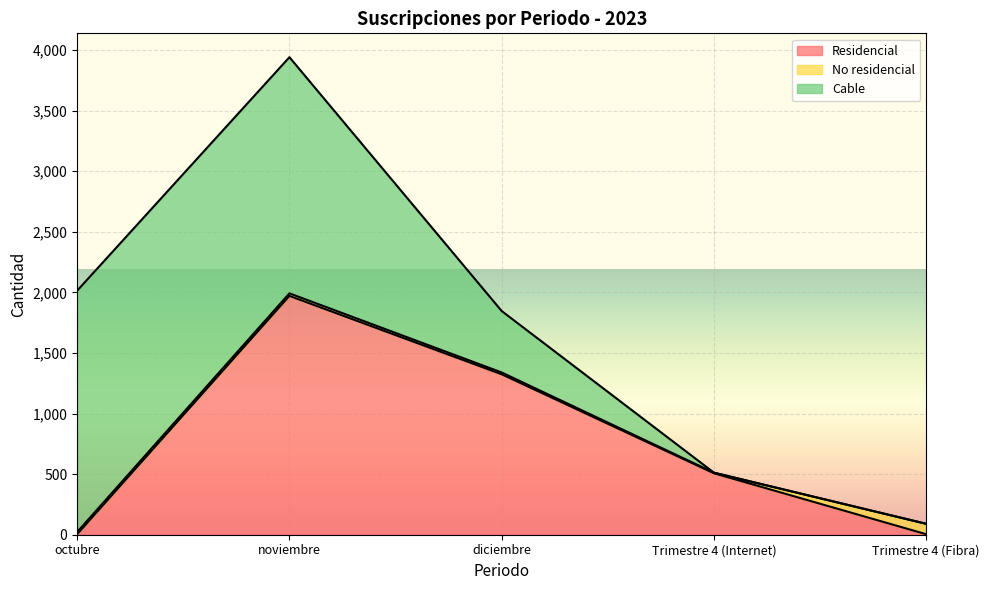

In Residencial, how many points are higher than both neighbors (excluding endpoints)?

1